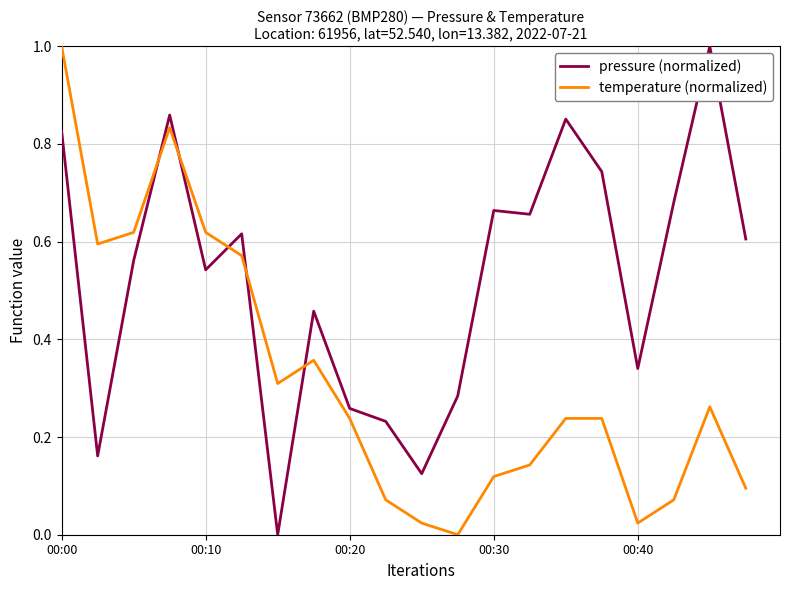

True or false: temperature (normalized) and pressure (normalized) intersect in this chart.

True